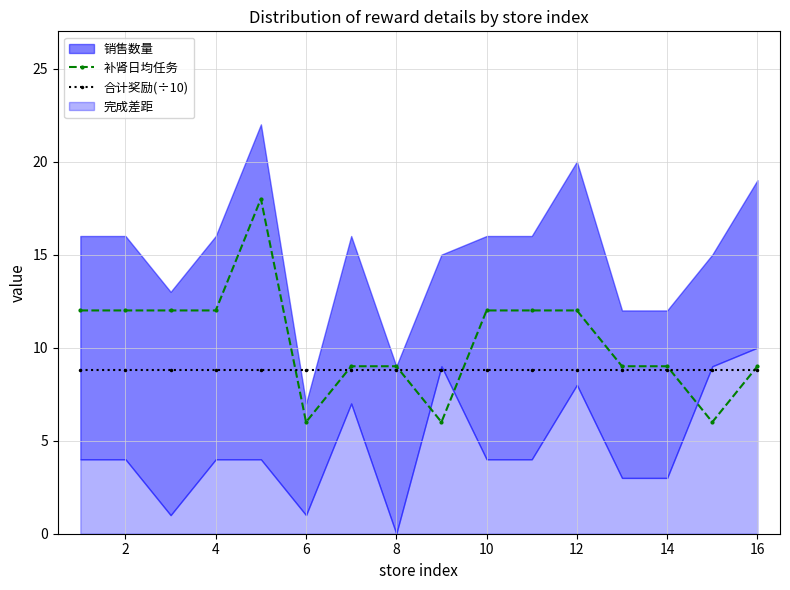

What is the value of the 合计奖励(÷10) point at the 11th from the left?

8.8